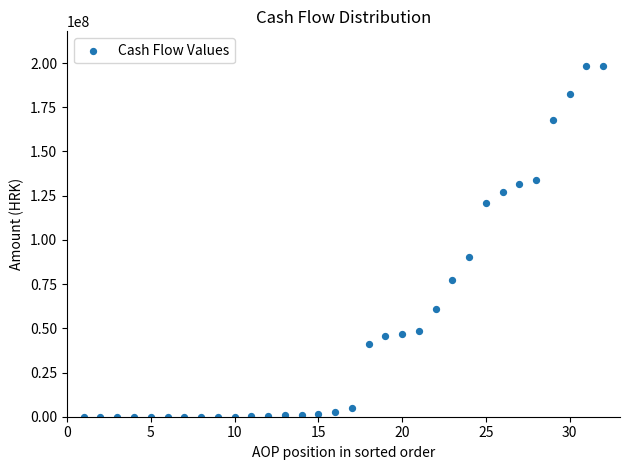

What Y value in the scatter plot is closest to 99060784?

90378759